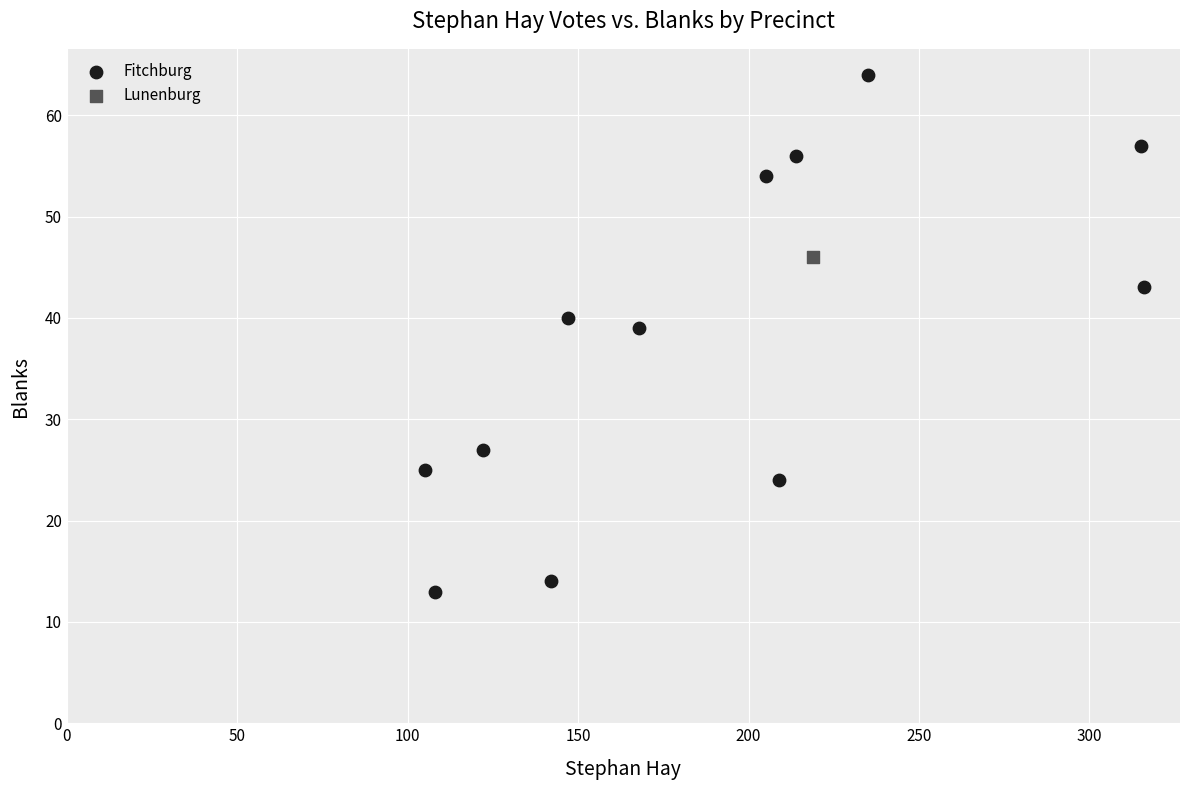

What are all the series names shown in the legend?

Fitchburg, Lunenburg